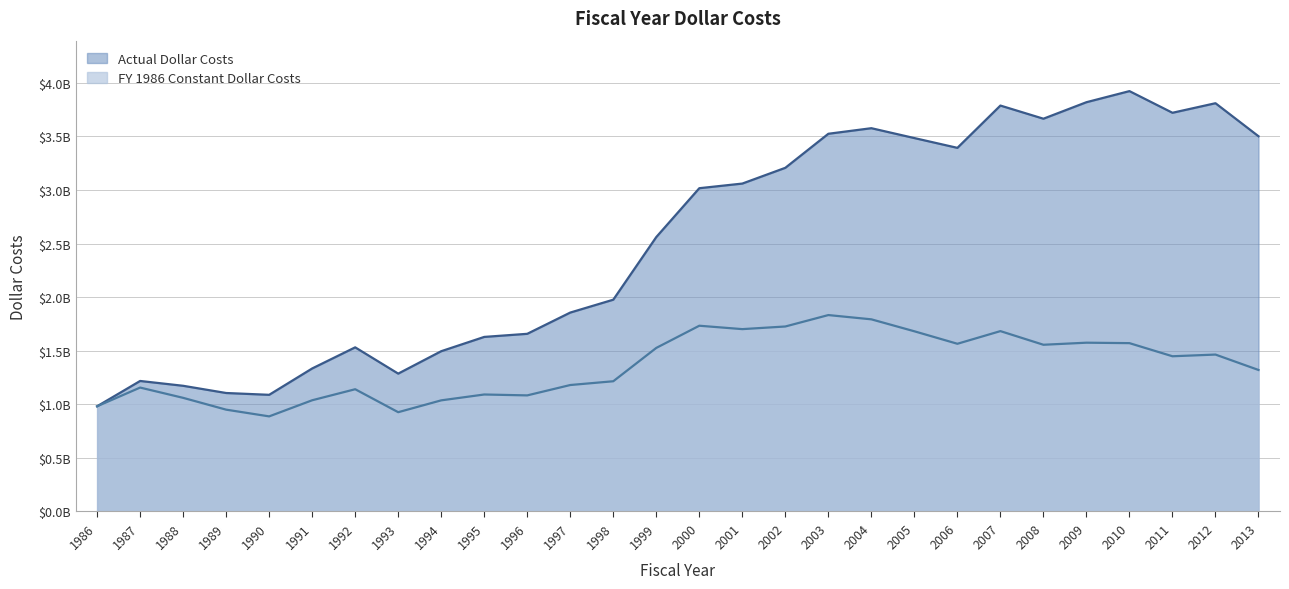

Reading right to left, list all the values displayed in this chart.

Actual Dollar Costs: 2013=3500873219.0	2012=3808973705.0	2011=3719795058.0	2010=3921960839.0	2009=3818436242.0	2008=3664412980.0	2007=3787134679.0	2006=3392553372.0	2005=3483835901.0	2004=3575935441.0	2003=3523971961.0	2002=3206423419.0	2001=3059342721.0	2000=3016092591.0	1999=2560466874.0	1998=1975927480.0	1997=1855864006.0	1996=1657599553.0	1995=1628648208.0	1994=1495368578.0	1993=1286175683.0	1992=1531351972.0	1991=1334303885.0	1990=1088411881.0	1989=1105351235.0	1988=1172660932.0	1987=1217652408.0	1986=981461236.0
FY 1986 Constant Dollar Costs: 2013=1320225368.7	2012=1463921447.4	2011=1448160911.5	2010=1570550129.0	2009=1574706544.9	2008=1555428766.1	2007=1682766971.2	2006=1564633077.6	2005=1681115089.9	2004=1792689366.7	2003=1832457320.3	2002=1725940981.4	2001=1701315559.5	2000=1733028045.8	1999=1526053979.9	1998=1214951106.4	1997=1179817548.0	1996=1083089301.1	1995=1091403116.3	1994=1036800145.3	1993=926278120.4	1992=1140532393.0	1991=1037607944.2	1990=887236633.9	1989=949962606.4	1988=1060177024.4	1987=1156040987.4	1986=981461236.0